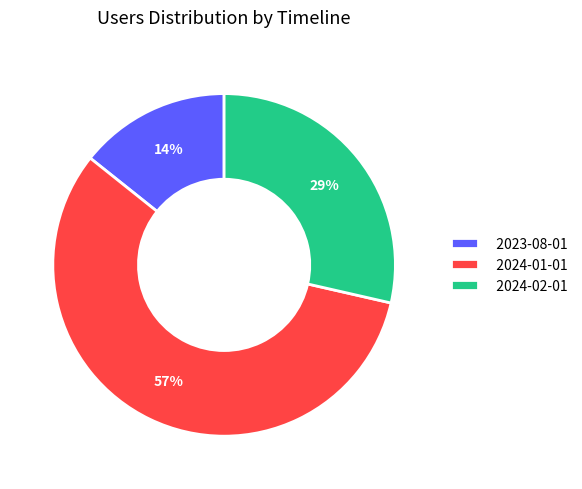

To the nearest percent, what is the difference between the largest and smallest slice percentages?

43%